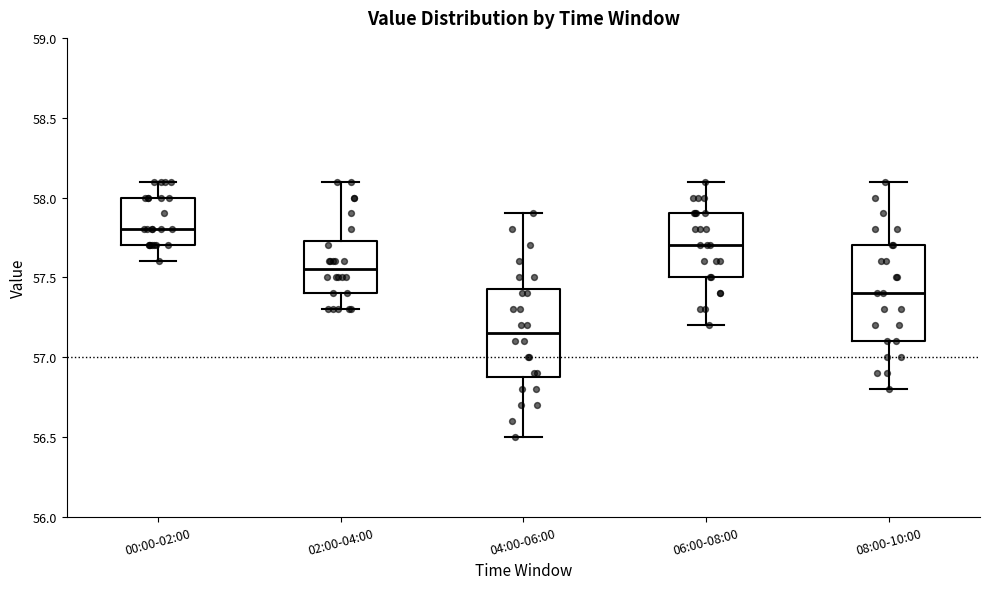

Which box has the highest median line?

00:00-02:00